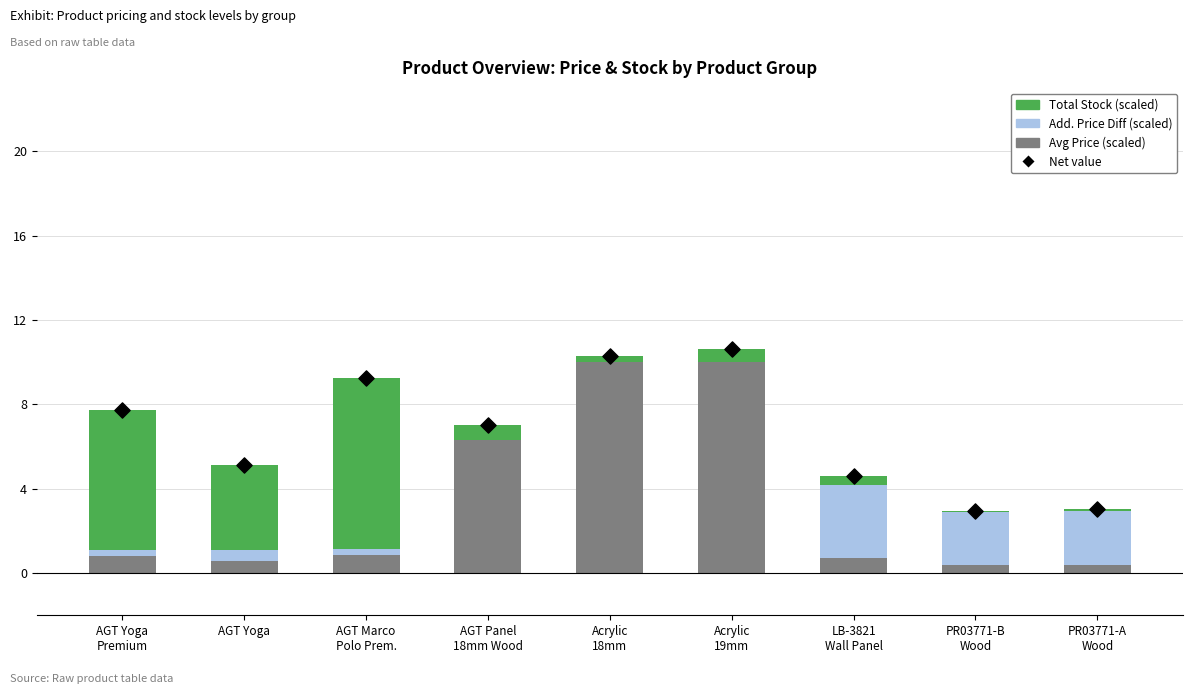

At how many categories does at least one series exceed 0?

9